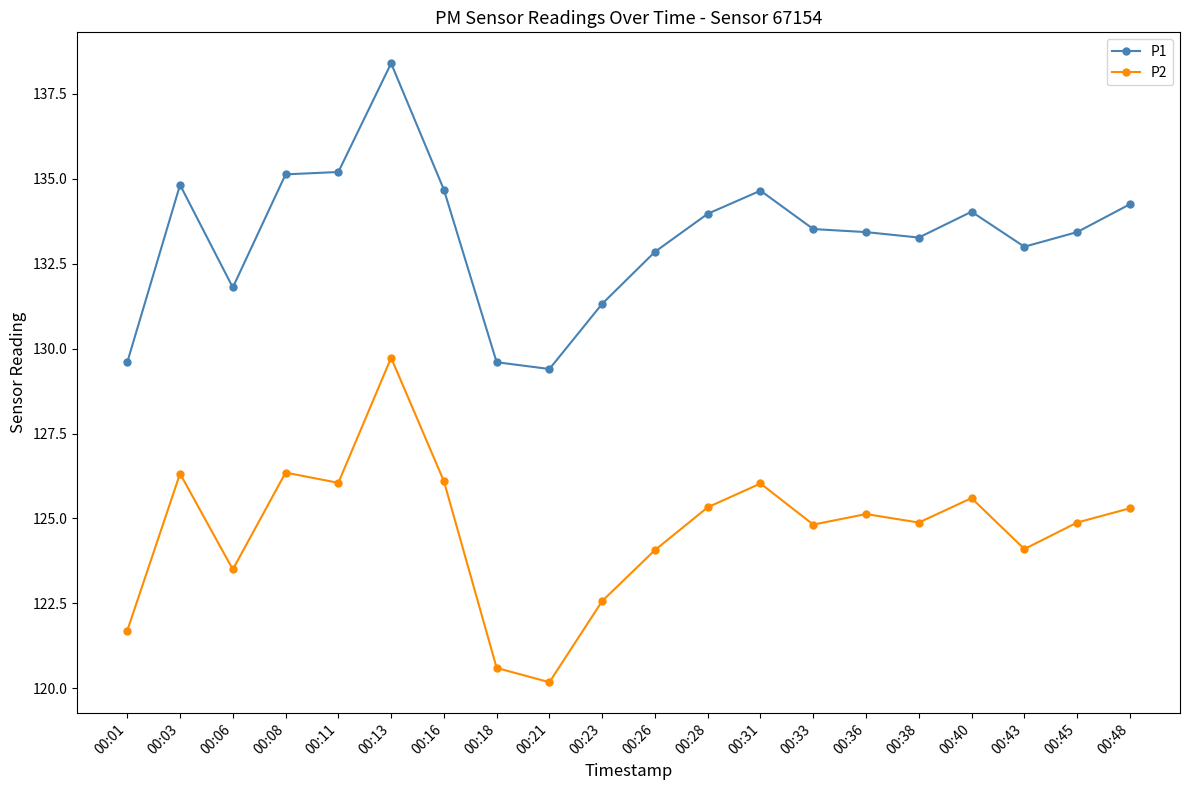

What is the difference between the maximum and minimum values in the P1 series?

9.0